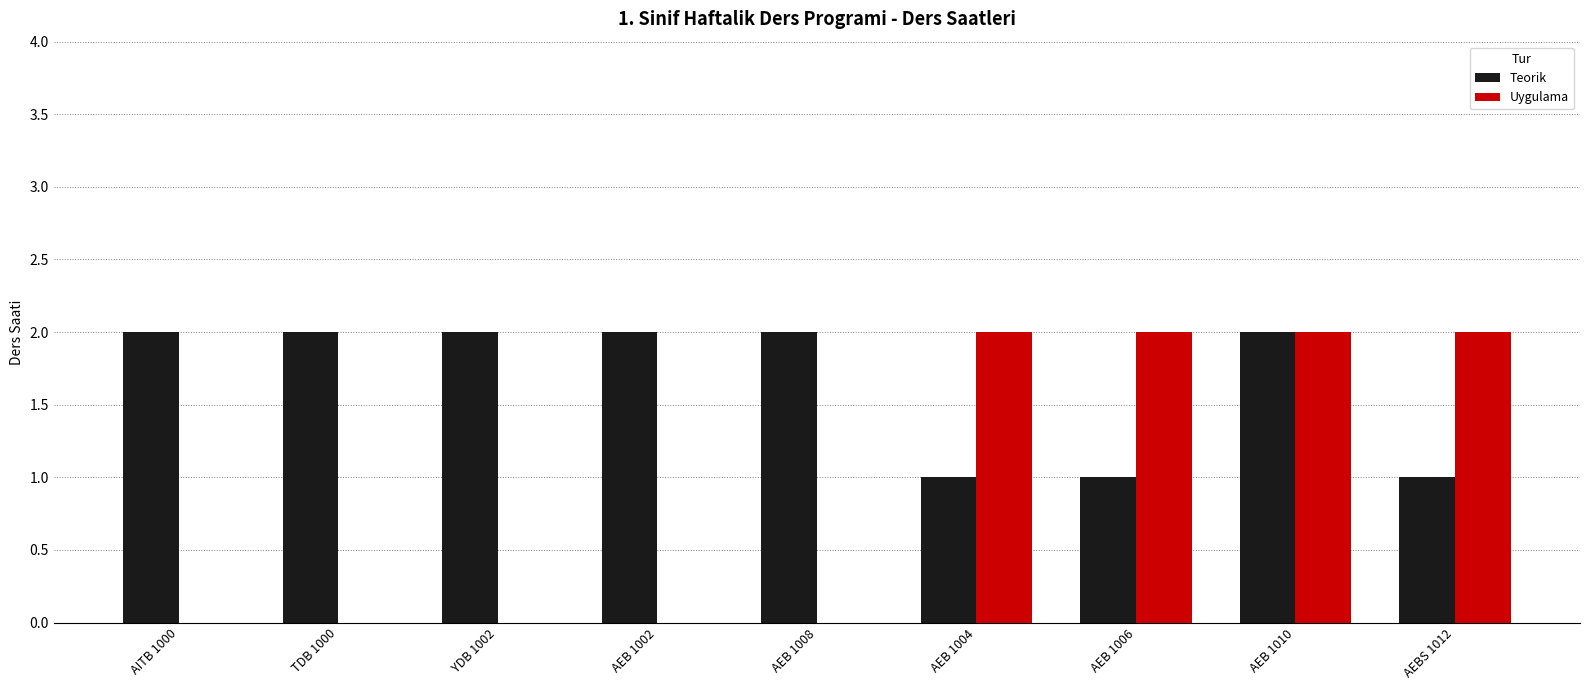

Between YDB 1002 and AEBS 1012, which series saw the biggest shift?

Uygulama